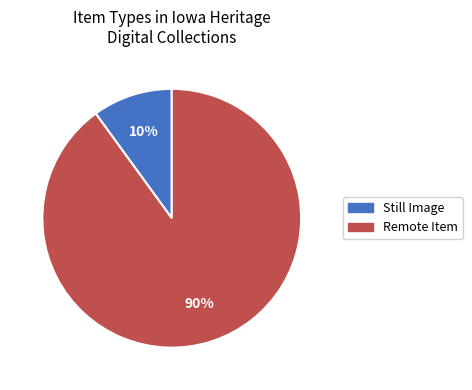

Does any single category account for the majority?

Yes